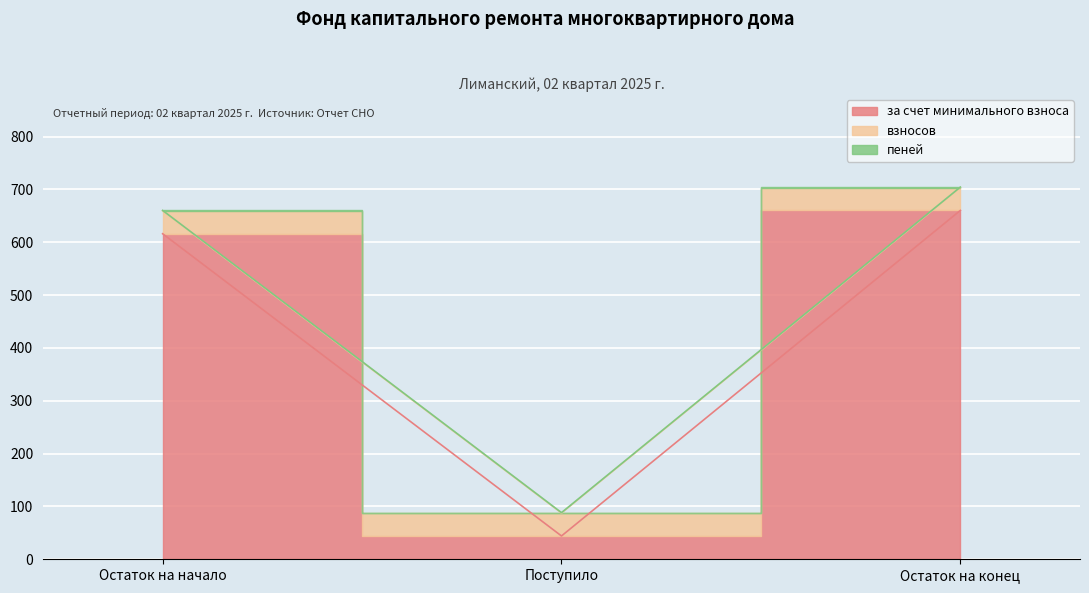

Which series has the largest total across all categories?

за счет минимального взноса